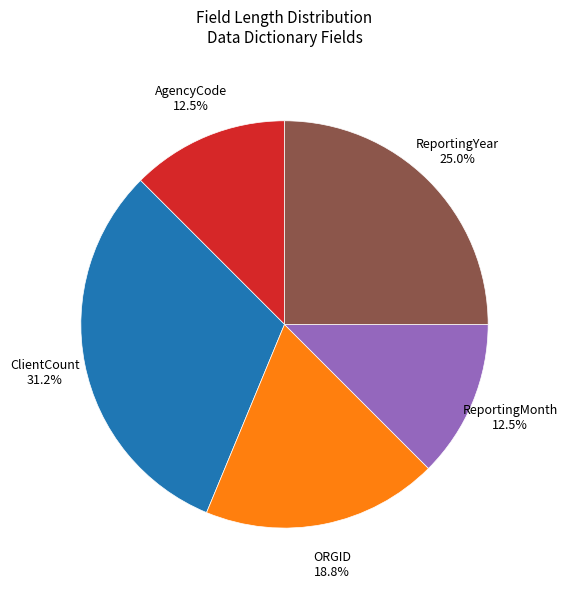

Does ClientCount represent more than half of the total?

No